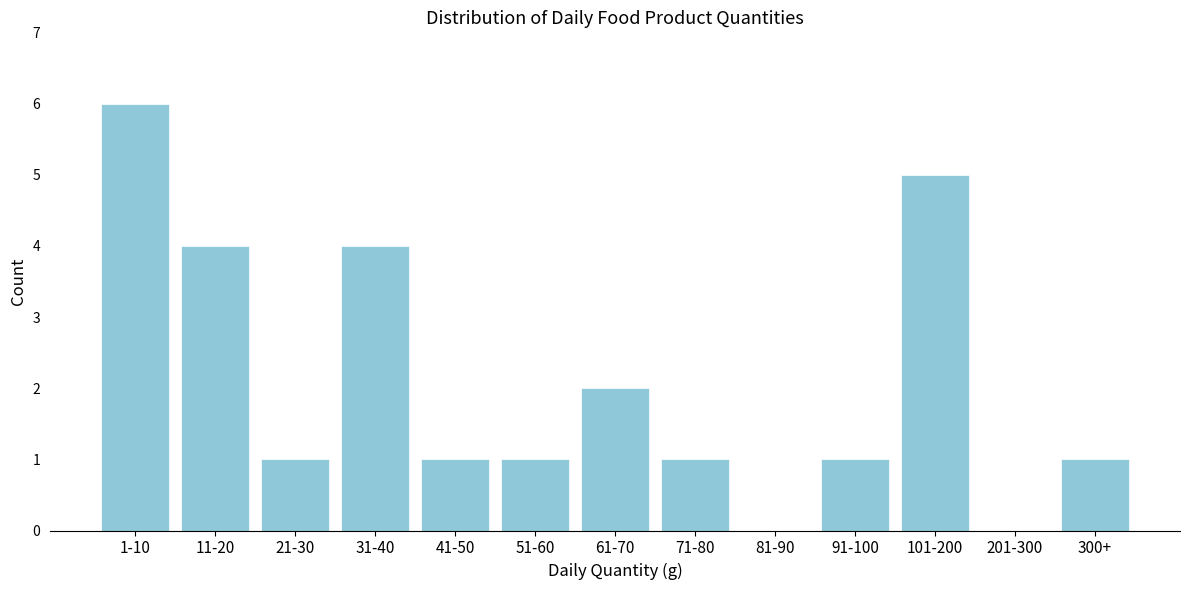

Reading left to right, what are all the values shown in this chart?

1-10=6	11-20=4	21-30=1	31-40=4	41-50=1	51-60=1	61-70=2	71-80=1	81-90=0	91-100=1	101-200=5	201-300=0	300+=1